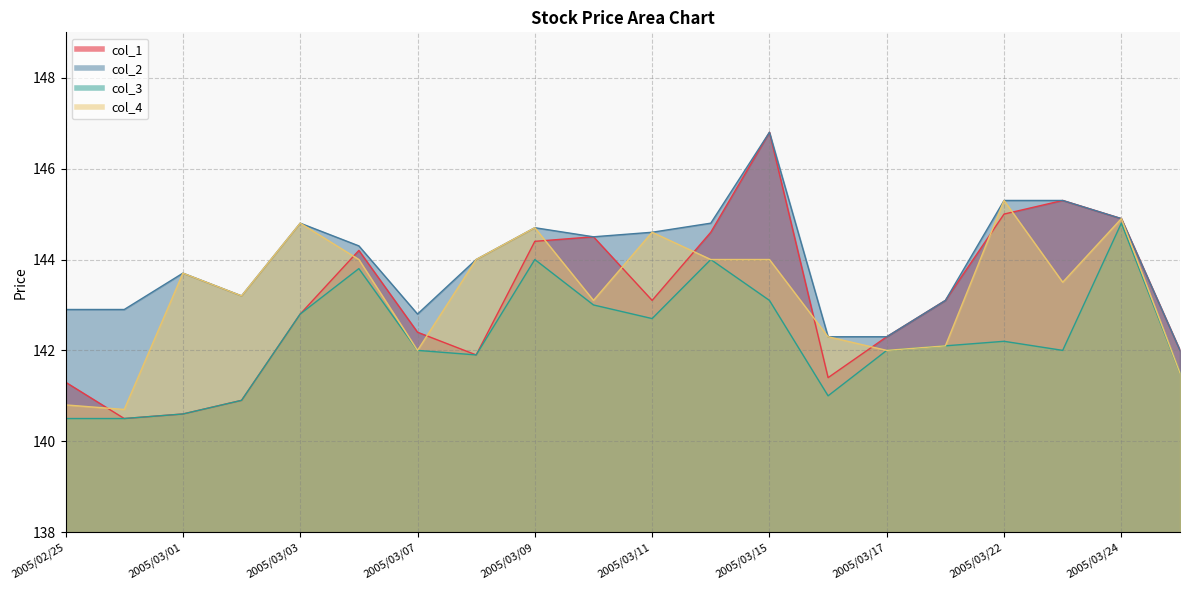

What is the sum of all col_3 values?

2845.4